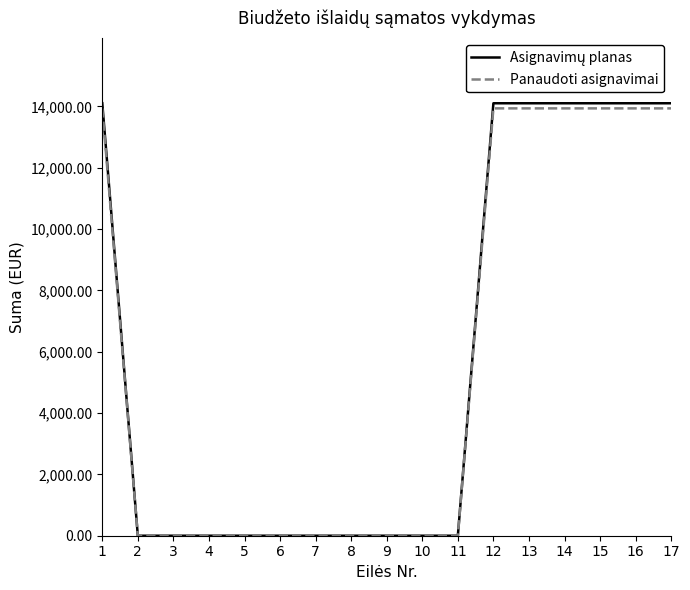

The Panaudoti asignavimai series shows 0.0 at 4. True or false?

True